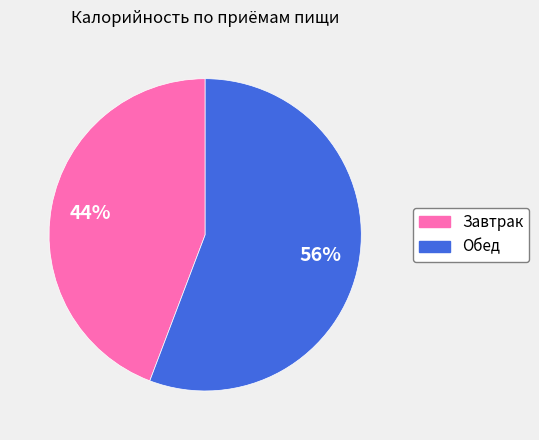

To the nearest percent, what is the difference between the largest and smallest slice percentages?

12%